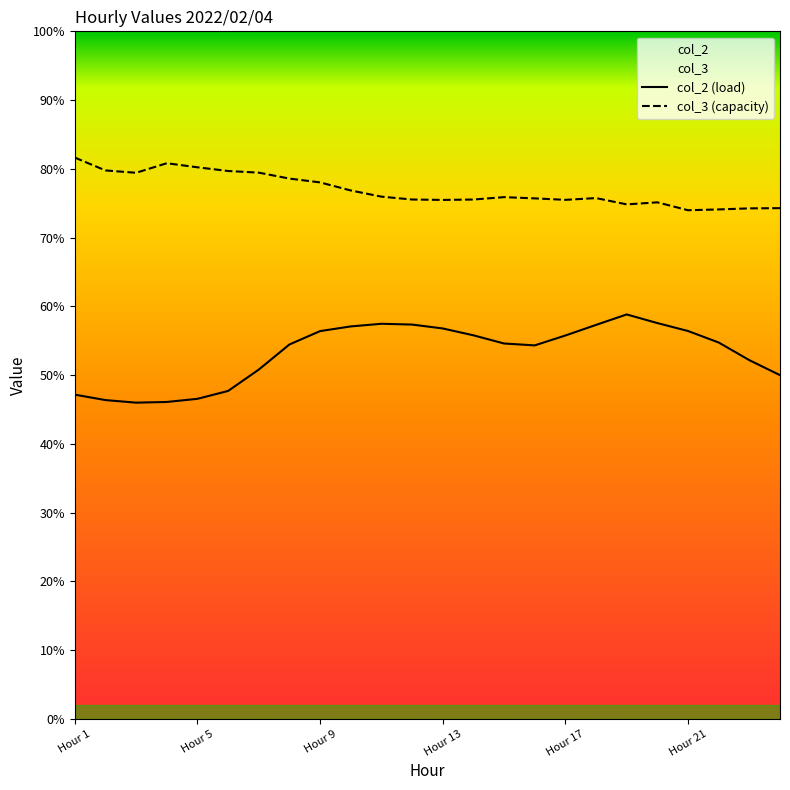

Where is the first local minimum for col_2?

3